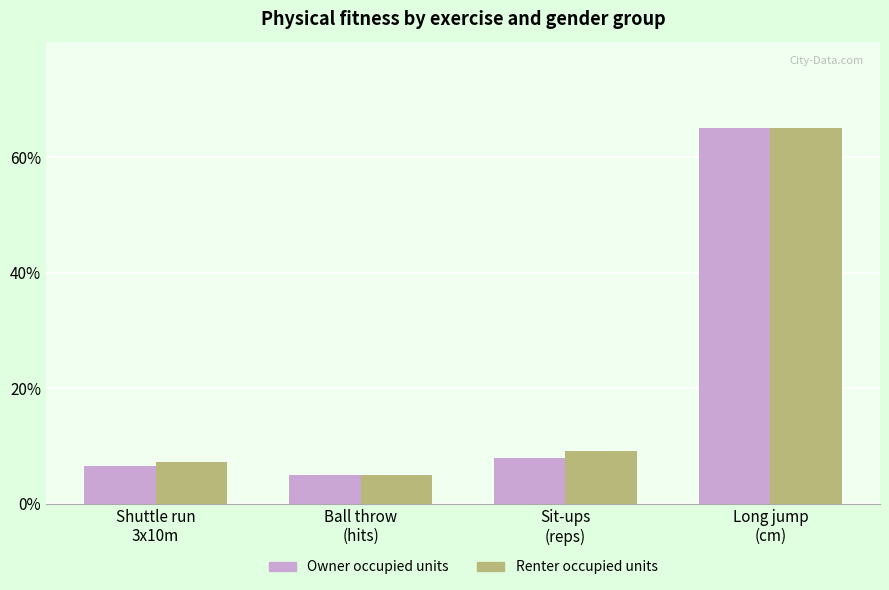

What is the total value across all series at Long jump
(cm)?

130.0